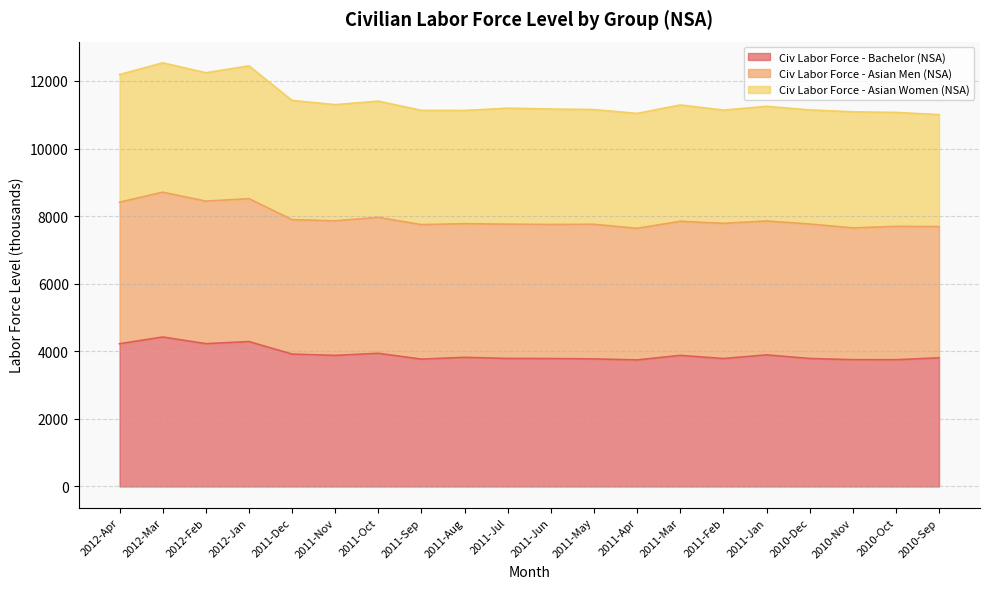

How many distinct data groups are displayed?

3